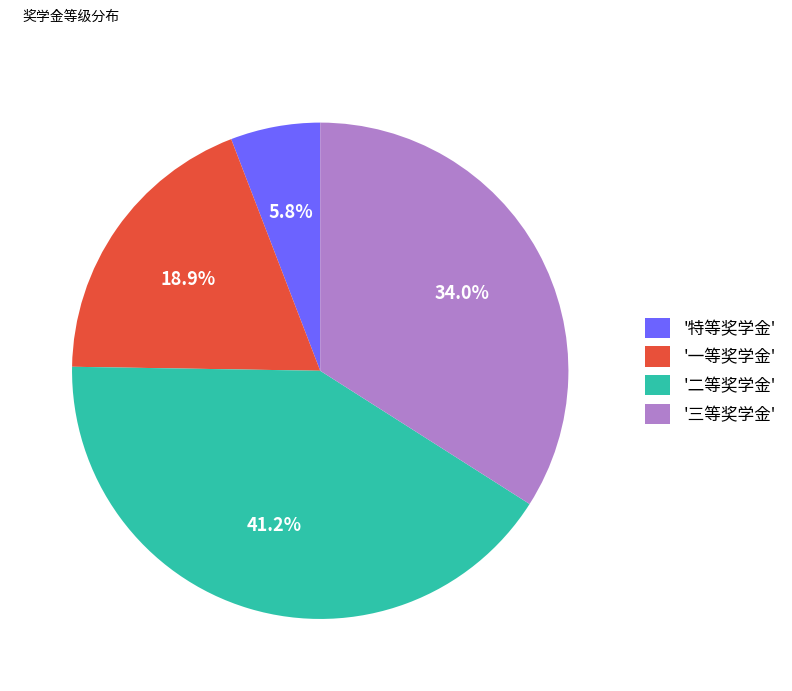

Is '特等奖学金' the majority of the pie?

No